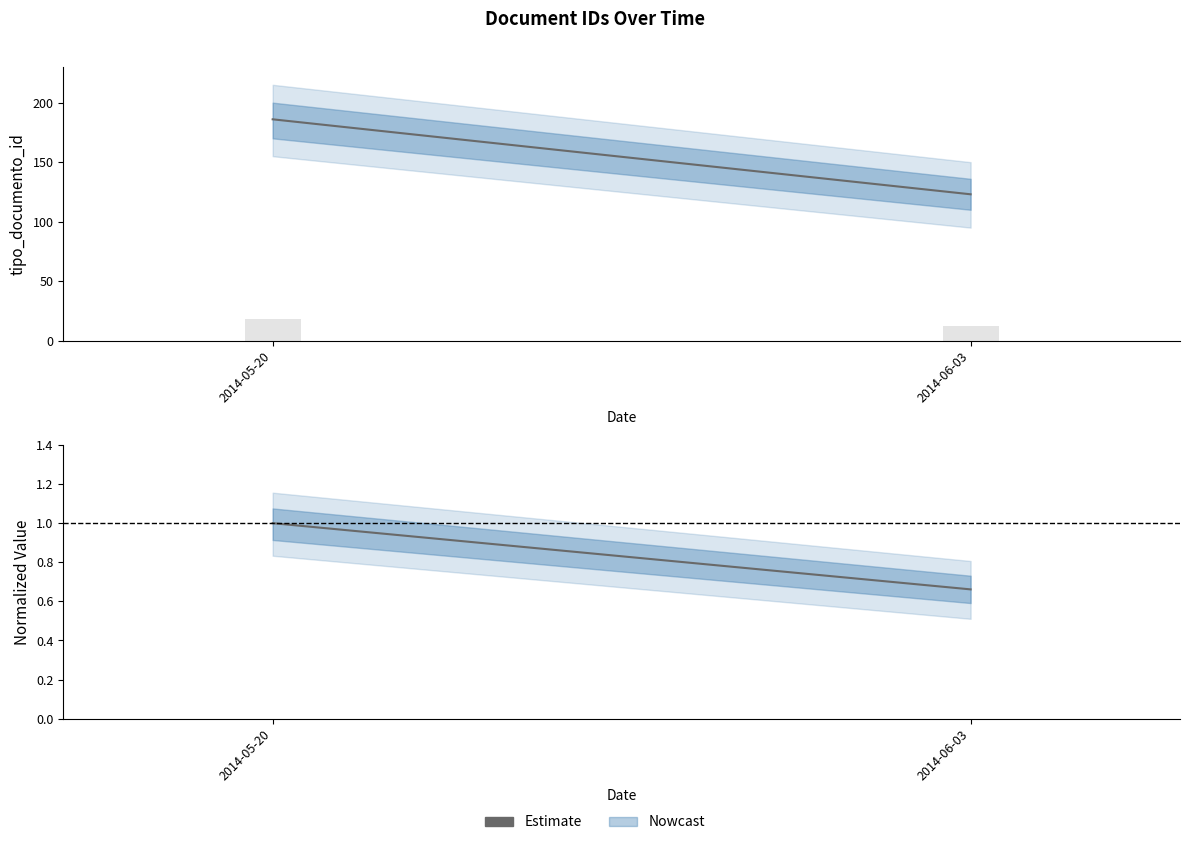

List the labels in order of value, largest first.

2014-05-20, 2014-06-03